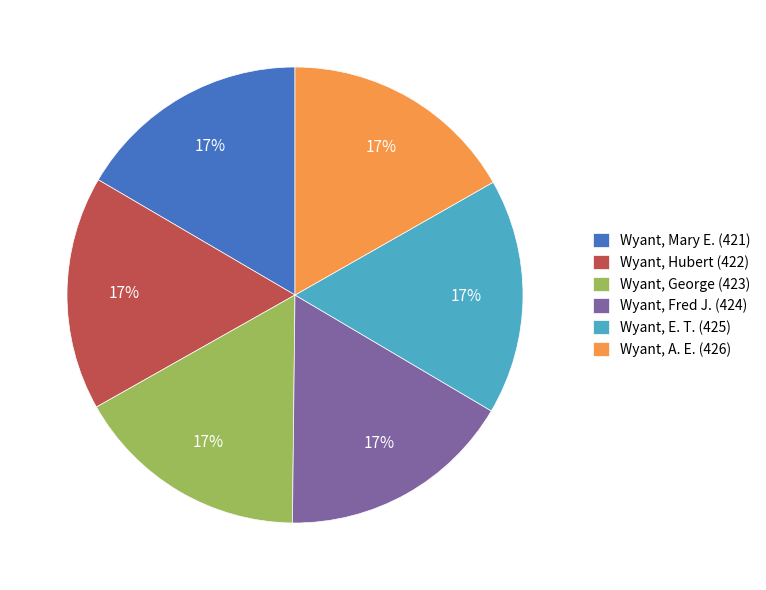

How many slices are in this pie chart?

6